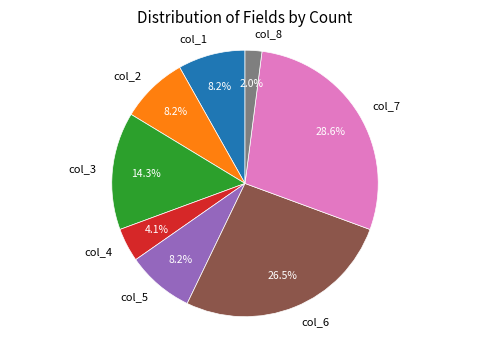

How many segments does this pie chart have?

8